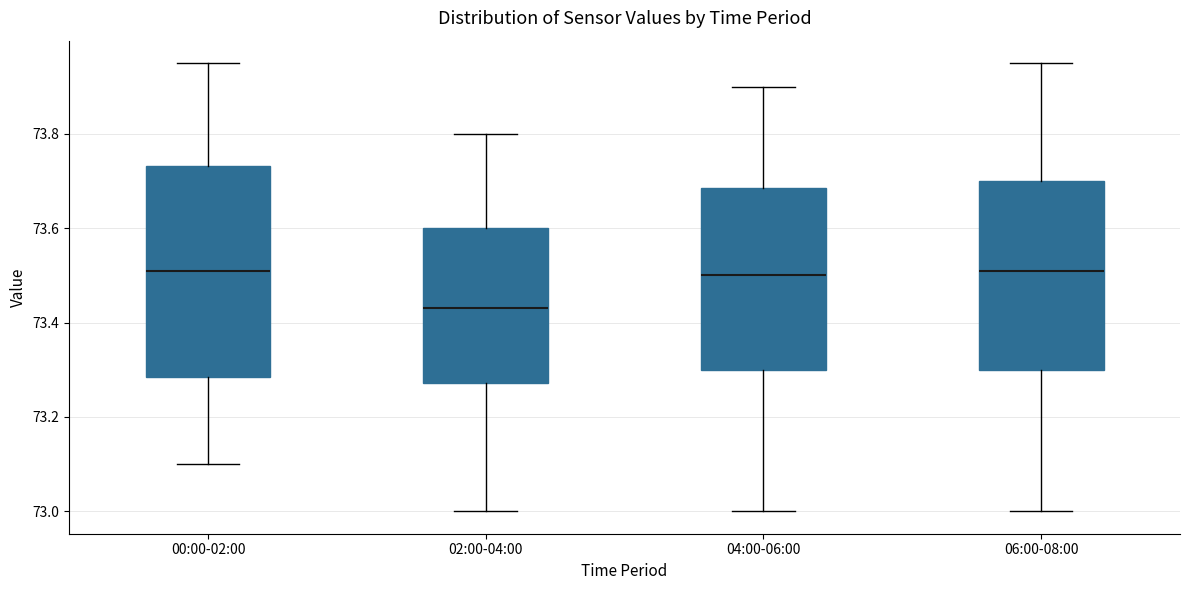

Where does the lower whisker of the box for 04:00-06:00 end on the y-axis? The values are not printed on the chart, so give them approximately, as read against the axis.

73.00